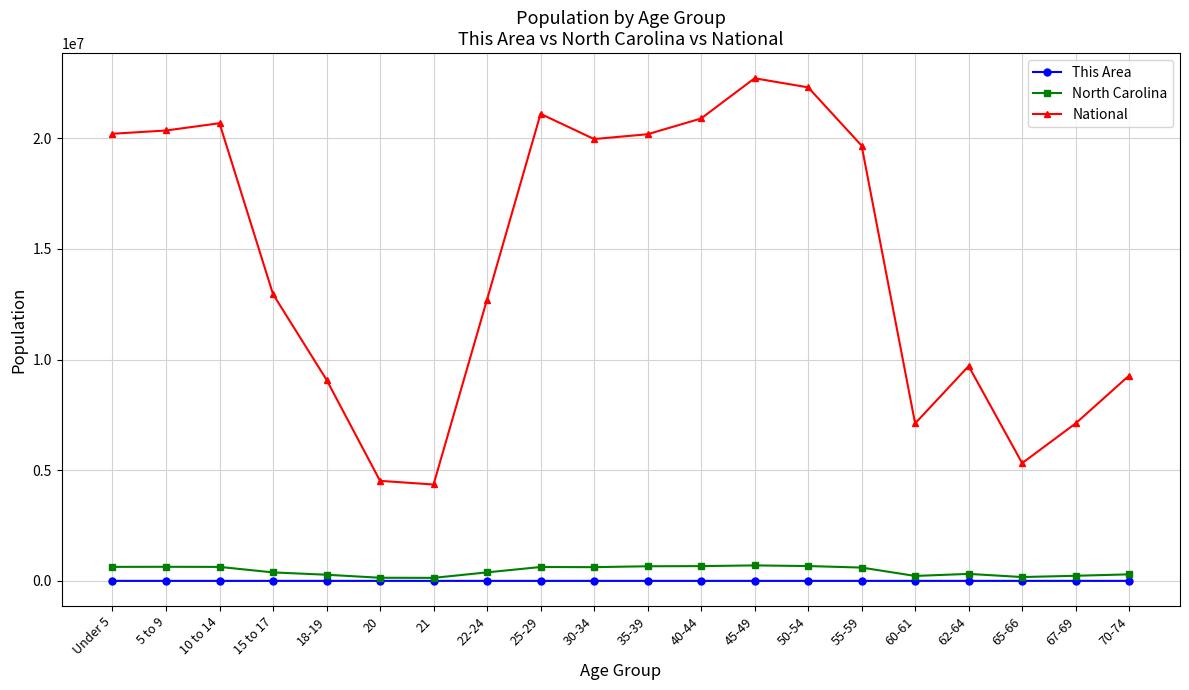

What is the label of the 4th point from the right?

62-64